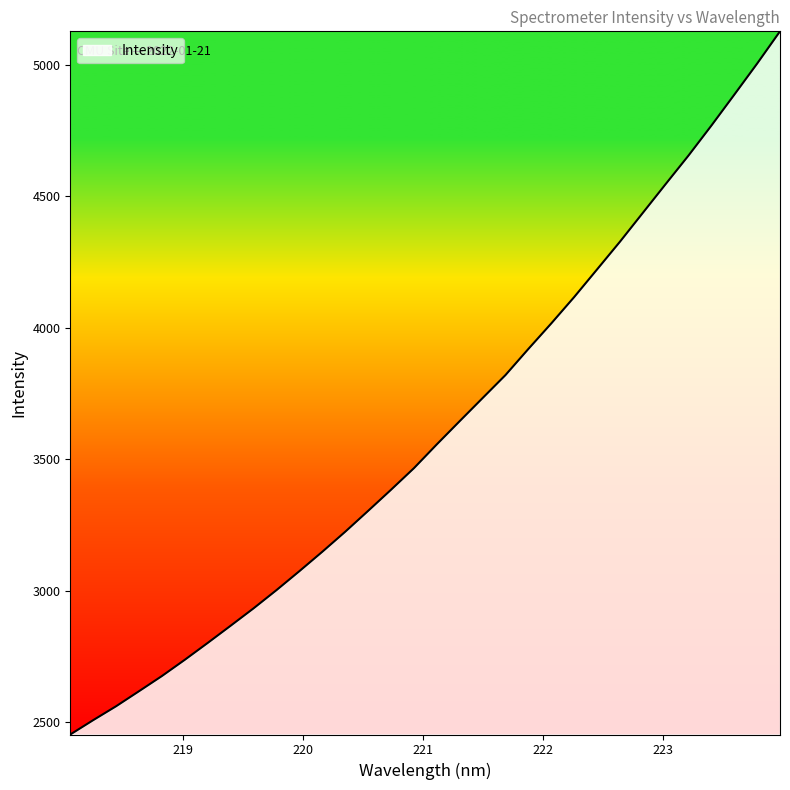

What is the minimum value shown in the chart?

2453.4